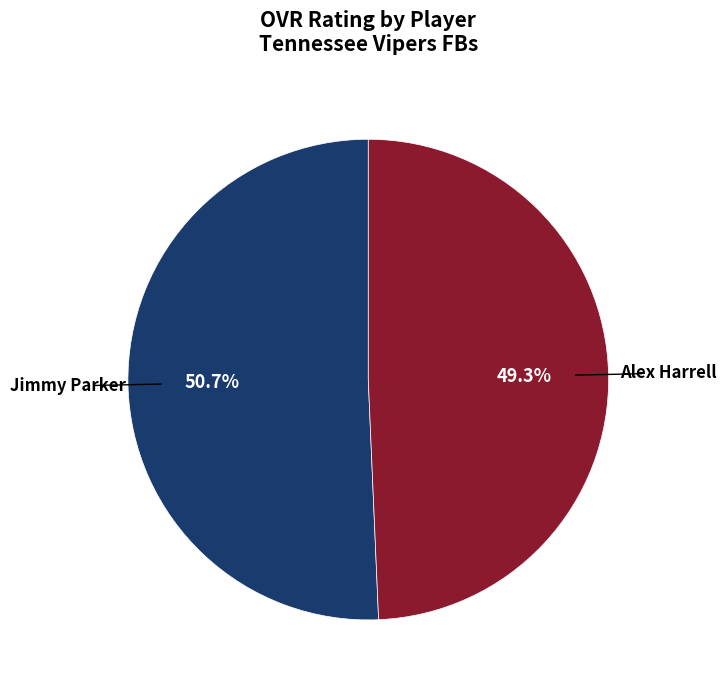

Count the number of slices in the pie.

2